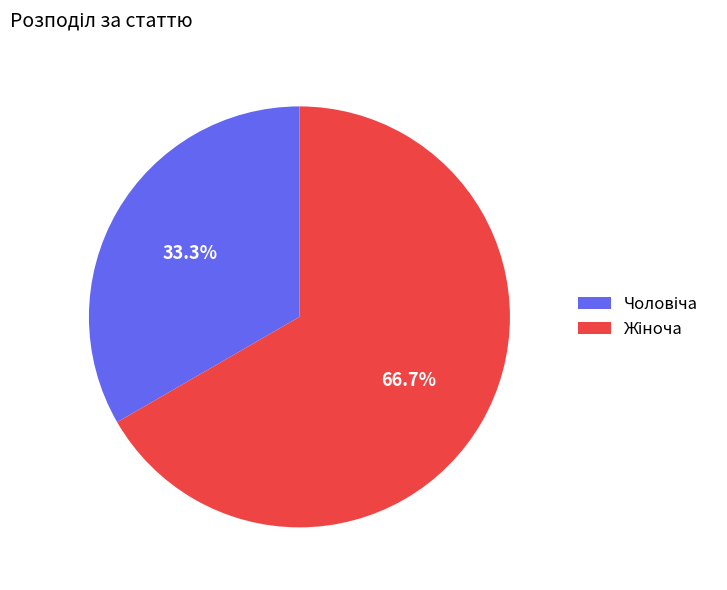

Is there any slice that represents more than half of the pie?

Yes